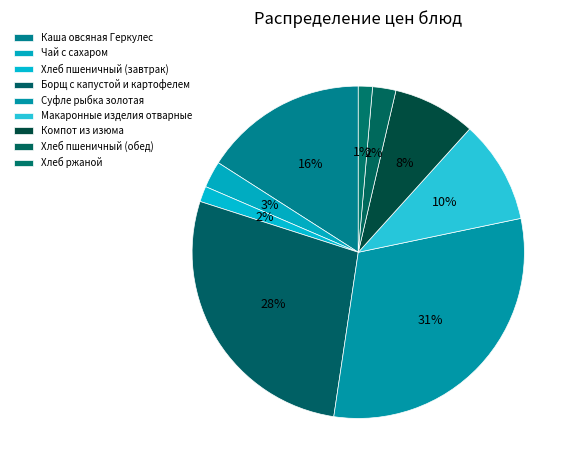

Does Суфле рыбка золотая account for over 50% of the chart?

No